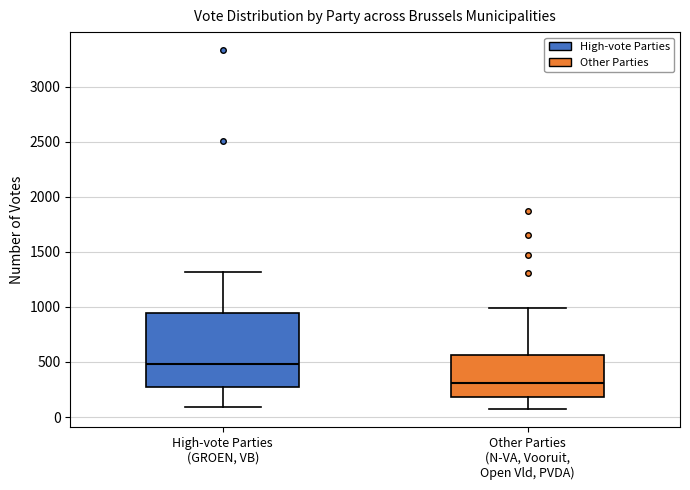

Which box is the tallest, from its lower edge to its upper edge?

High-vote Parties (GROEN, VB)